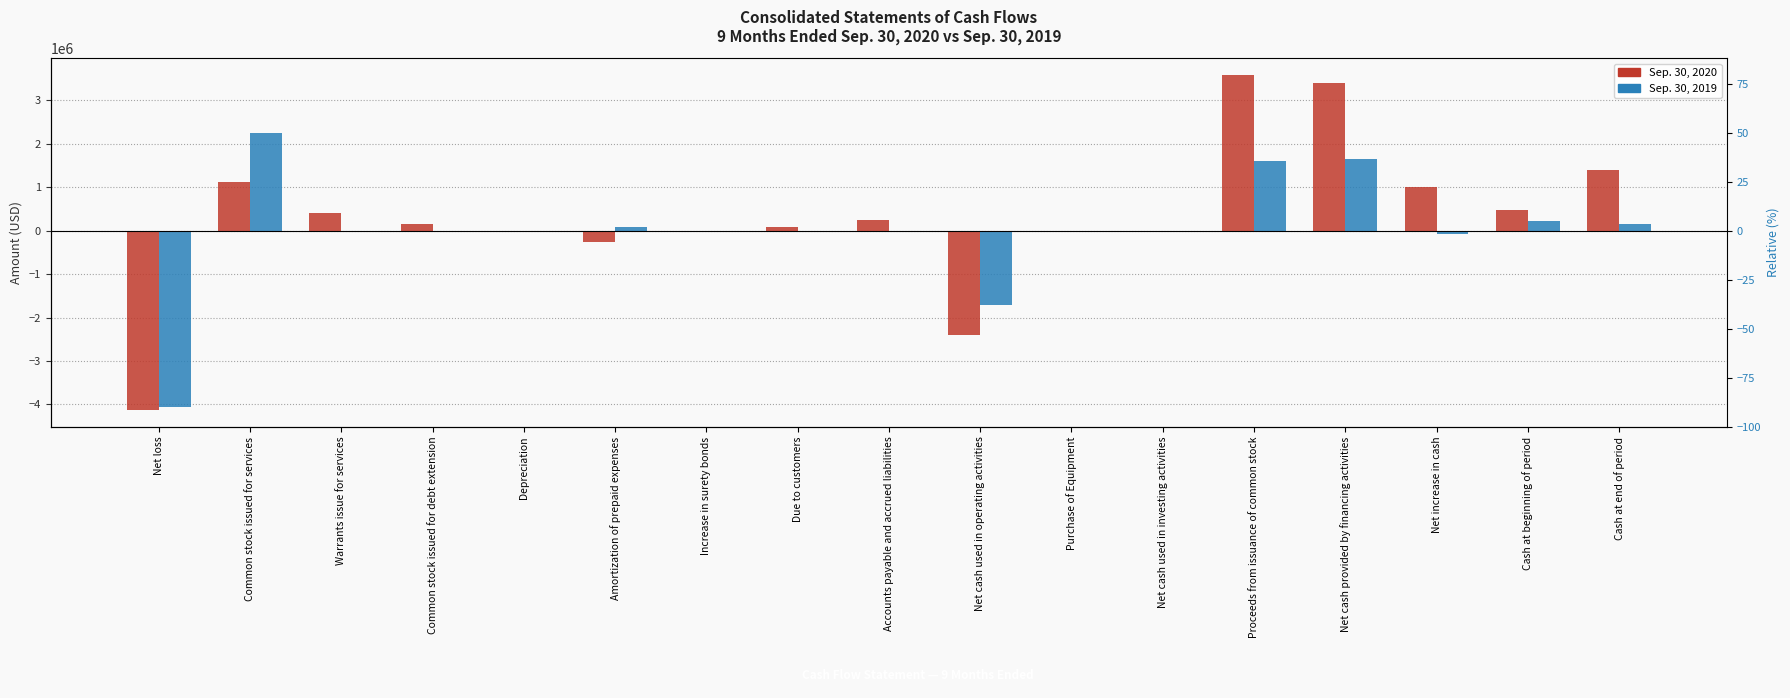

The value of Sep. 30, 2019 at Cash at end of period is 33215. True or false?

False